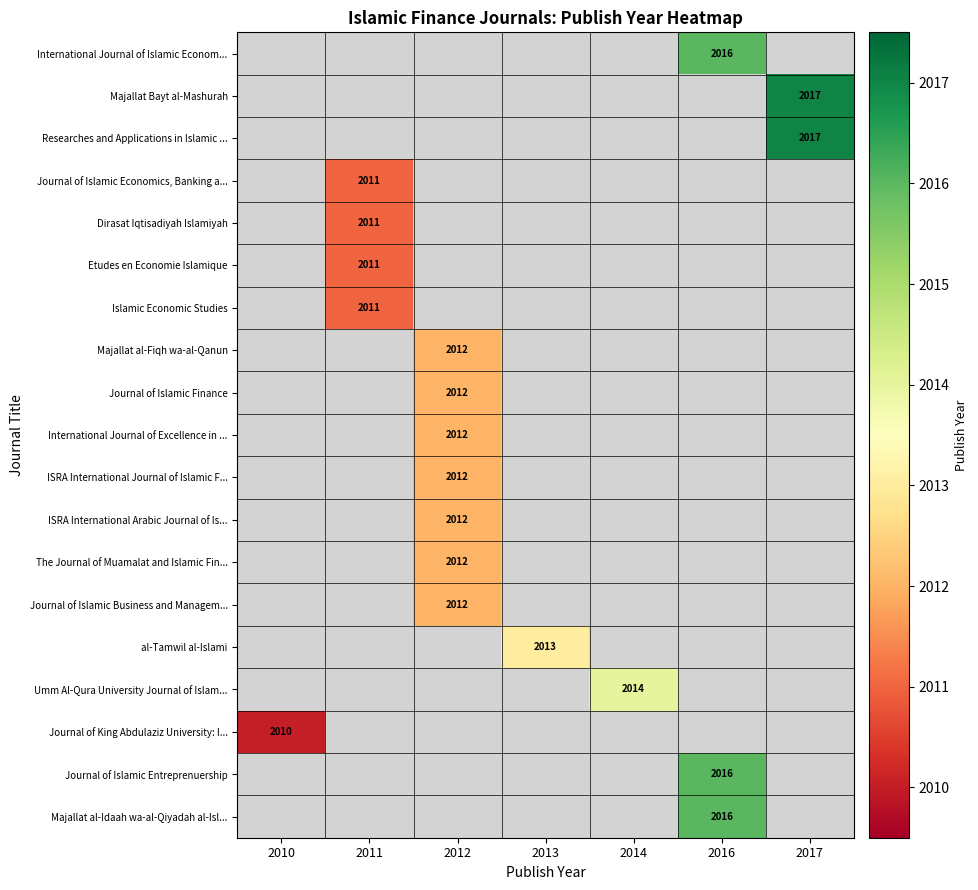

The Dirasat Iqtisadiyah Islamiyah series shows 2968 at 2011. True or false?

False